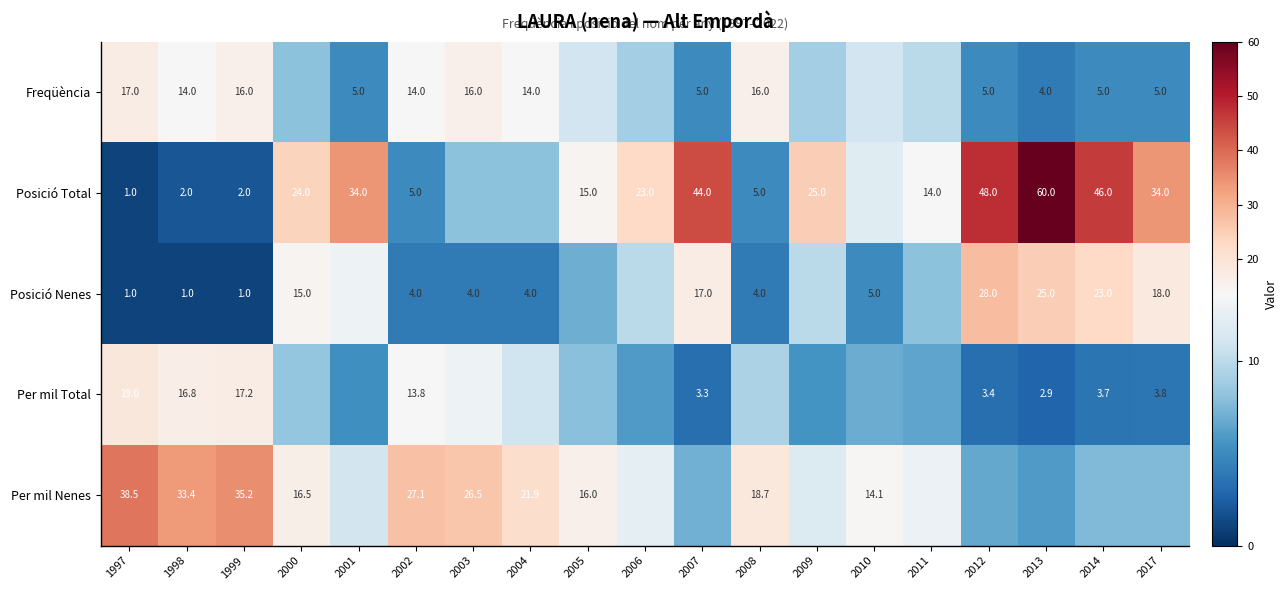

Is the value of Per mil Total at 2012 greater than the value of Posició Total at 2006?

No